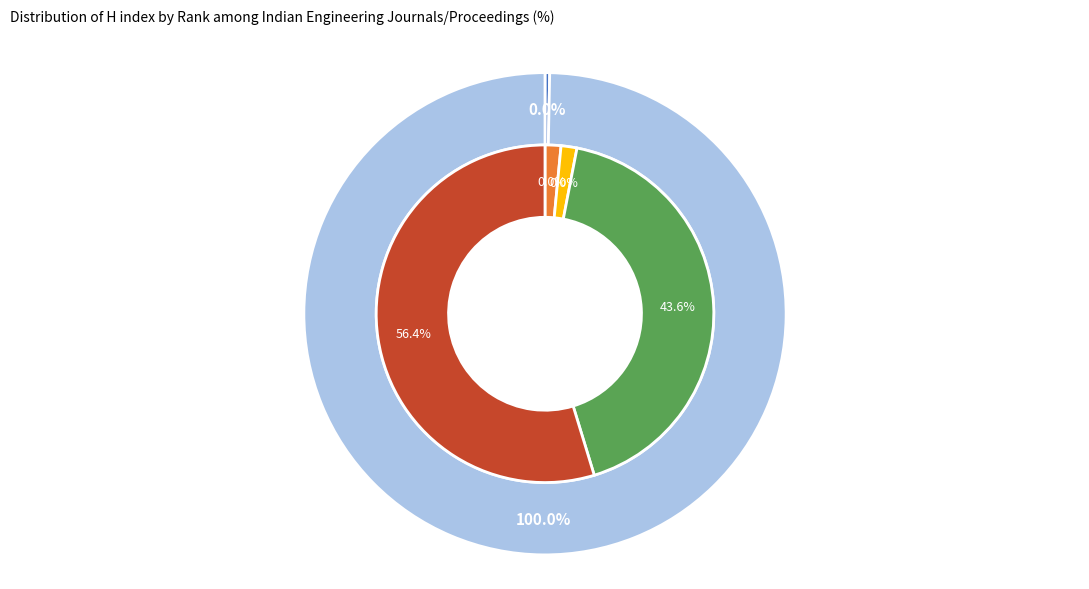

Which slice represents more than half of the pie?

Rank 1